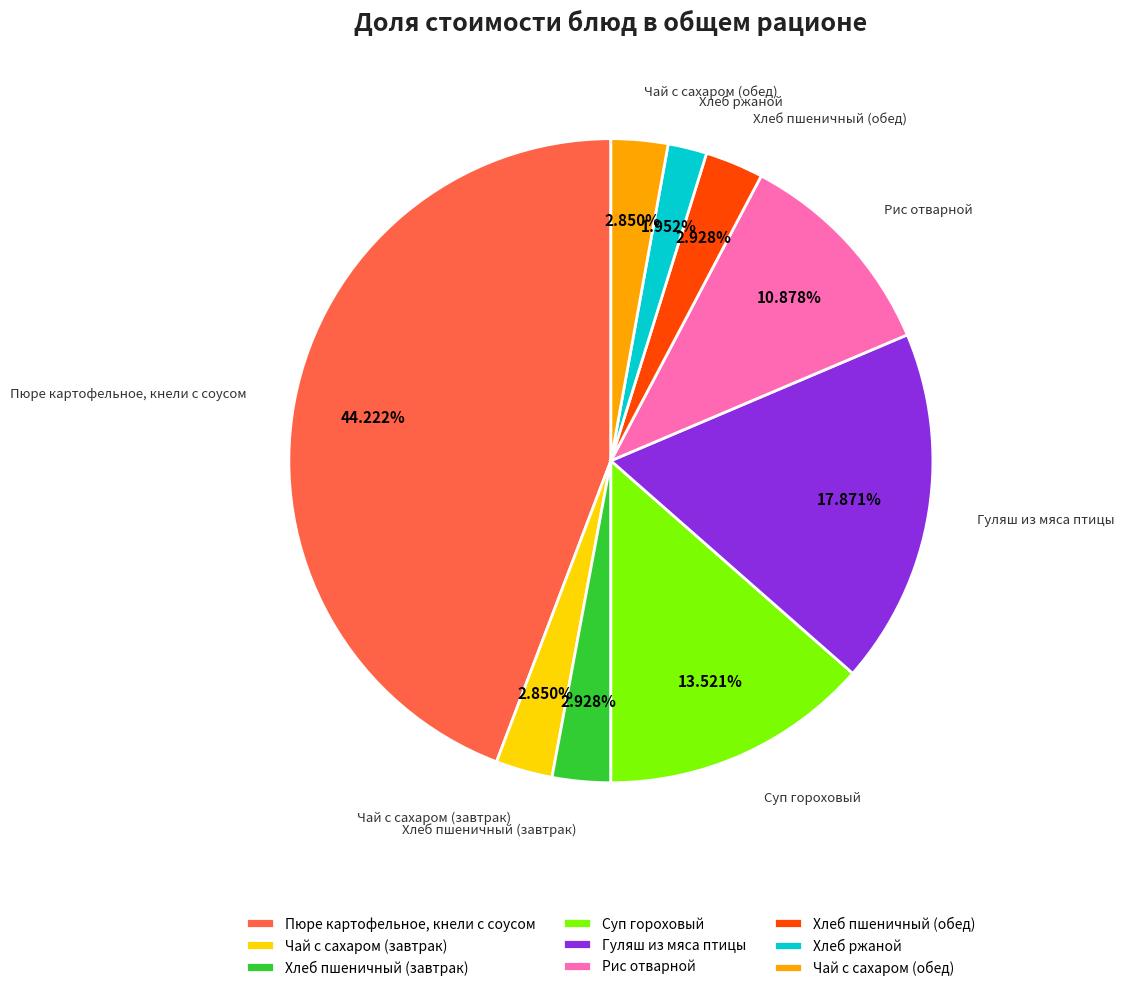

True or false: Хлеб ржаной accounts for 7% of the total.

False